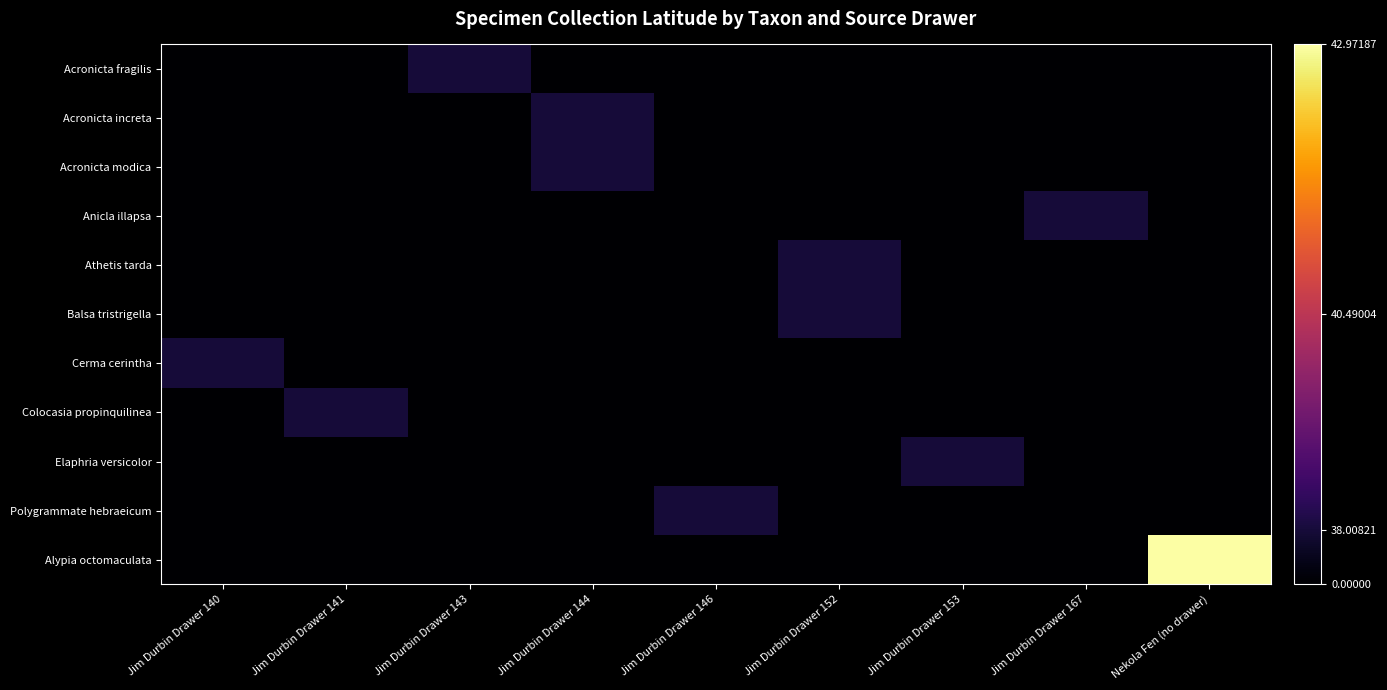

Rank the series by their maximum value, from highest to lowest.

Alypia octomaculata, Acronicta fragilis, Acronicta increta, Acronicta modica, Anicla illapsa, Athetis tarda, Balsa tristrigella, Cerma cerintha, Colocasia propinquilinea, Elaphria versicolor, Polygrammate hebraeicum